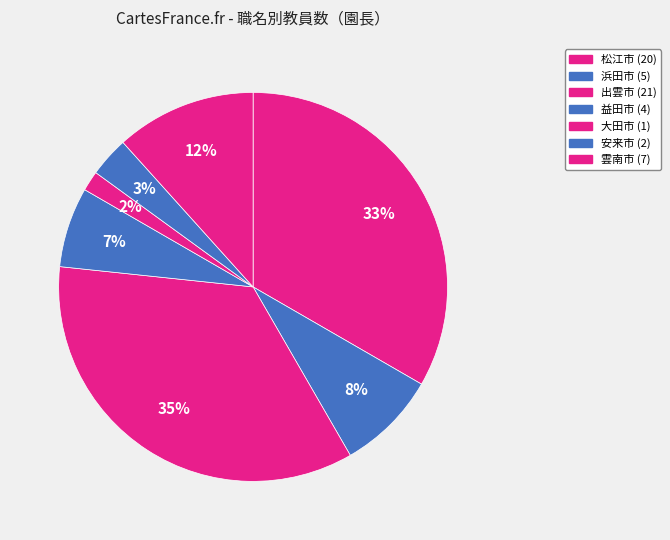

Is there a majority slice in this chart?

No